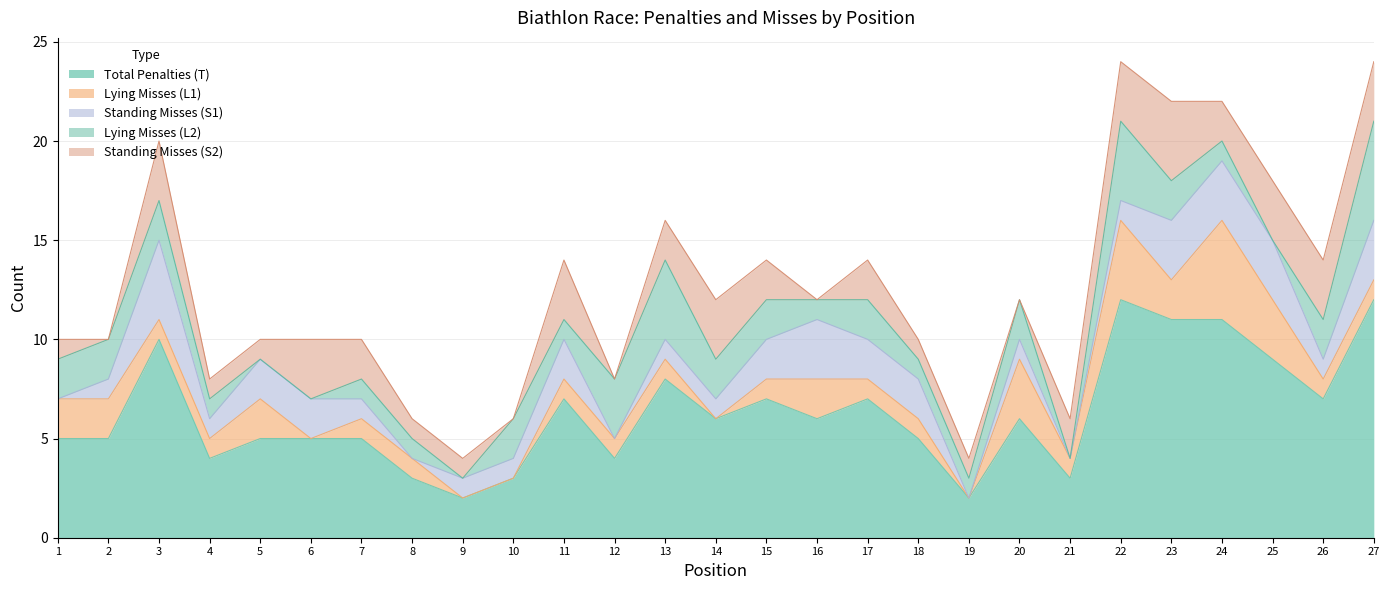

The value of Standing Misses (S2) at 3 is 4. True or false?

False